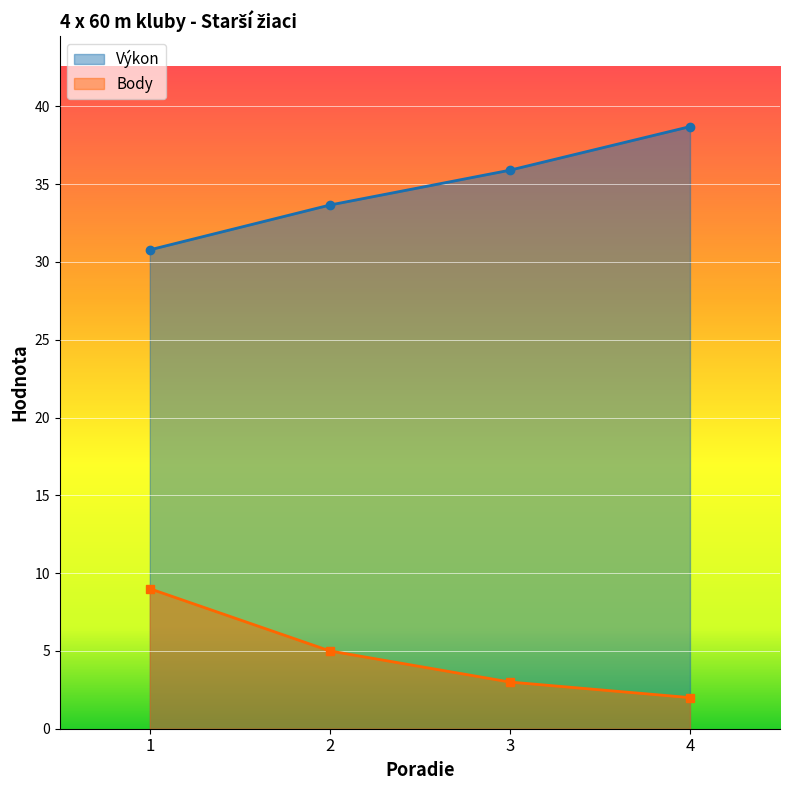

Reading right to left, what are all the values shown in this chart?

Výkon: 38.7	35.9	33.7	30.8
Body: 2.0	3.0	5.0	9.0